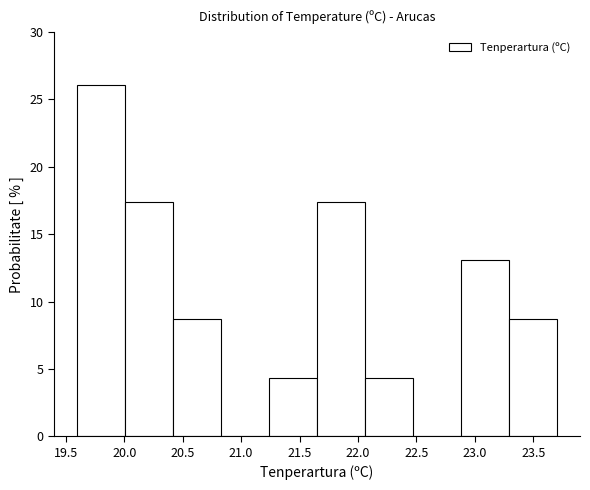

Reading left to right, transcribe this chart: for each bar, give the range it covers on the x-axis and its height. Neither the bar edges nor the heights are printed on the chart, so give them approximately, as read against the axes.

19.60 to 20.01: 26.0
20.01 to 20.42: 17.5
20.42 to 20.83: 8.5
20.83 to 21.24: 0
21.24 to 21.65: 4.5
21.65 to 22.06: 17.5
22.06 to 22.47: 4.5
22.47 to 22.88: 0
22.88 to 23.29: 13.0
23.29 to 23.70: 8.5